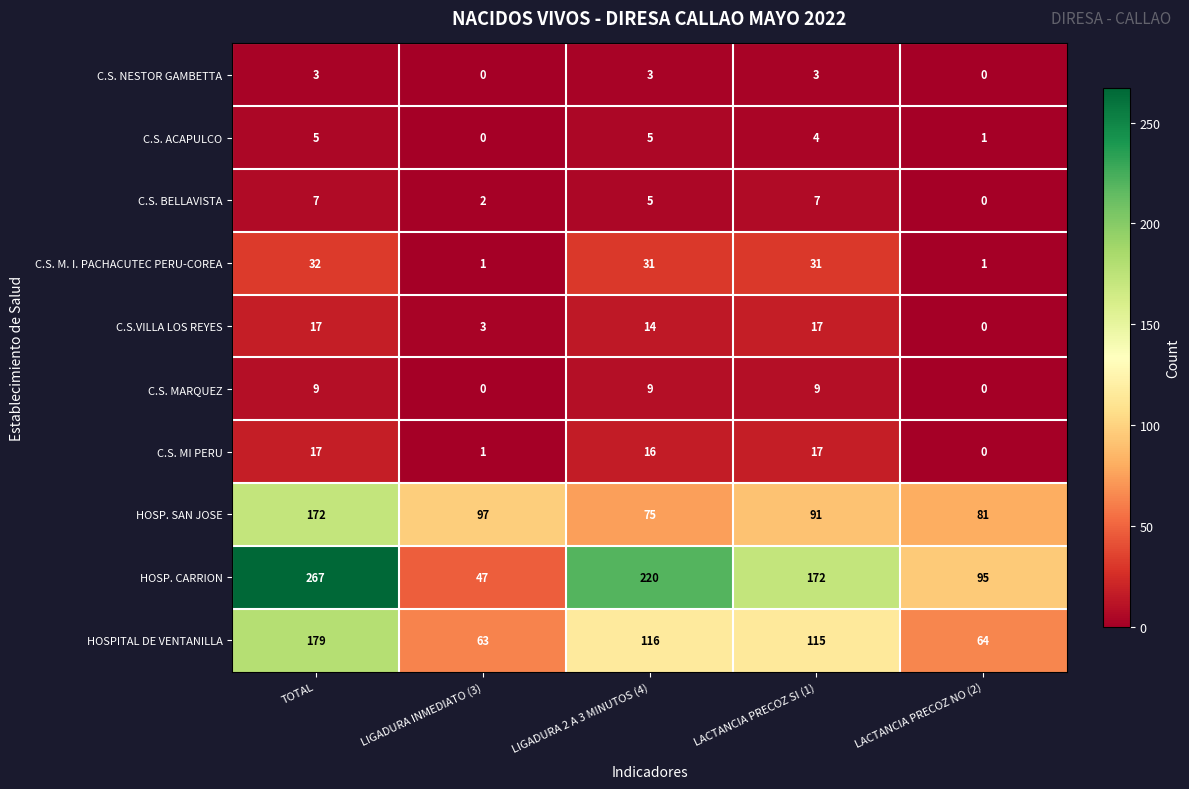

What is the difference between the second highest and minimum values in the HOSP. SAN JOSE series?

22